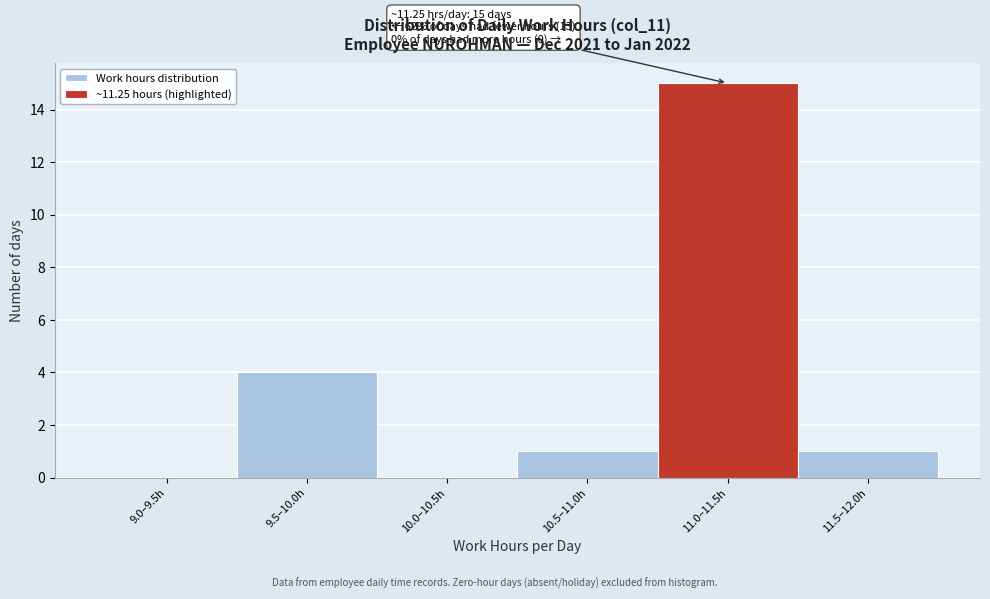

Reading left to right, what are all the values shown in this chart?

9.0–9.5h=0	9.5–10.0h=4	10.0–10.5h=0	10.5–11.0h=1	11.0–11.5h=15	11.5–12.0h=1